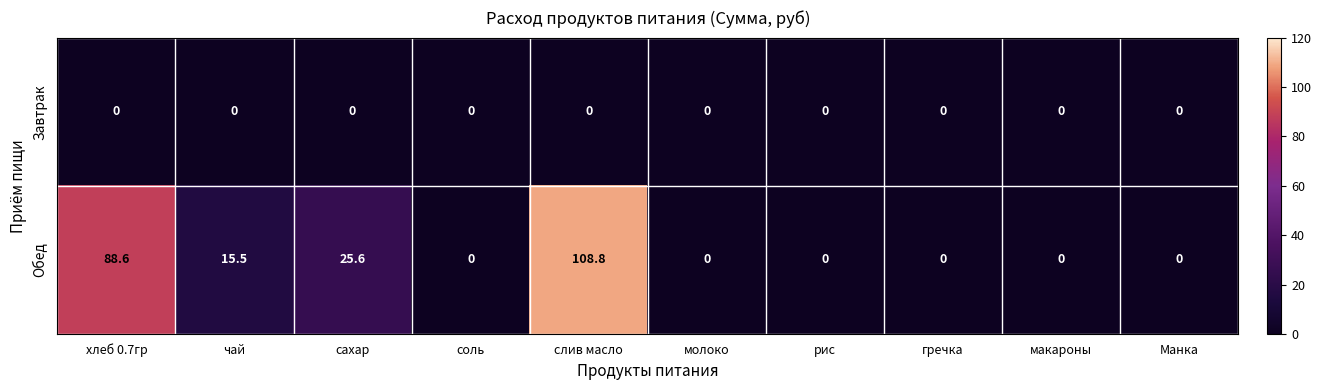

Reading left to right, transcribe all the data shown in this chart.

Завтрак: хлеб 0.7гр=0.0	чай=0.0	сахар=0.0	соль=0.0	слив масло=0.0	молоко=0.0	рис=0.0	гречка=0.0	макароны=0.0	Манка=0.0
Обед: хлеб 0.7гр=88.6	чай=15.5	сахар=25.6	соль=0.0	слив масло=108.8	молоко=0.0	рис=0.0	гречка=0.0	макароны=0.0	Манка=0.0